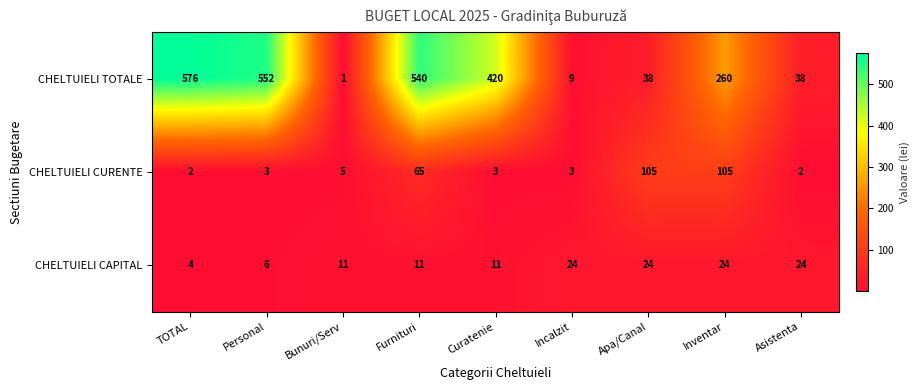

How many CHELTUIELI CAPITAL values are between 11 and 24?

7